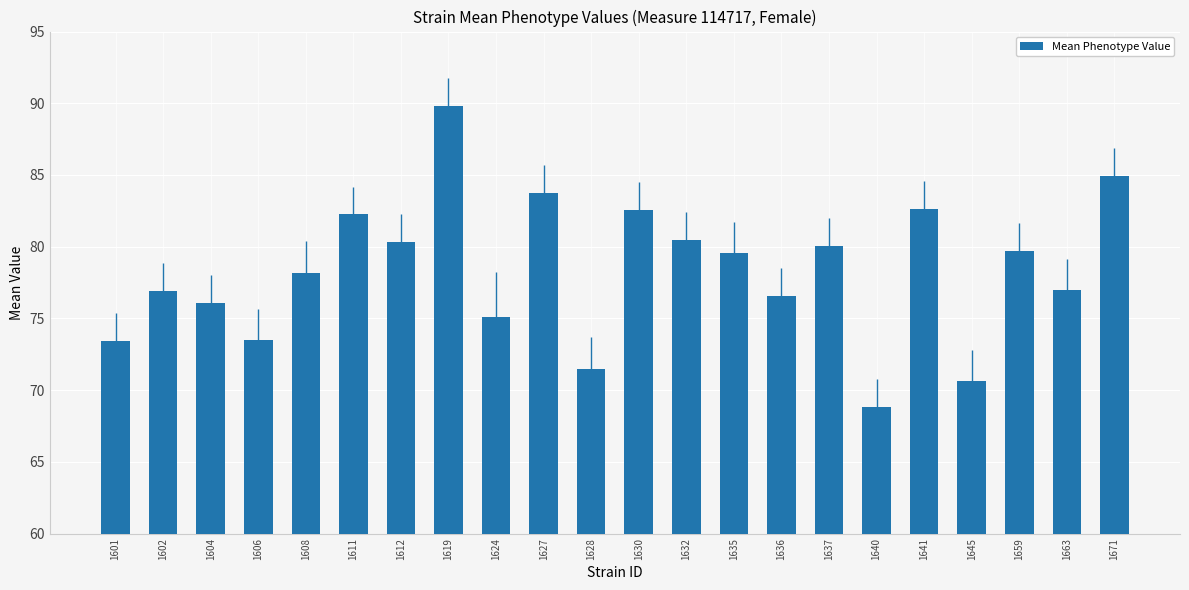

What is the average value?

78.4